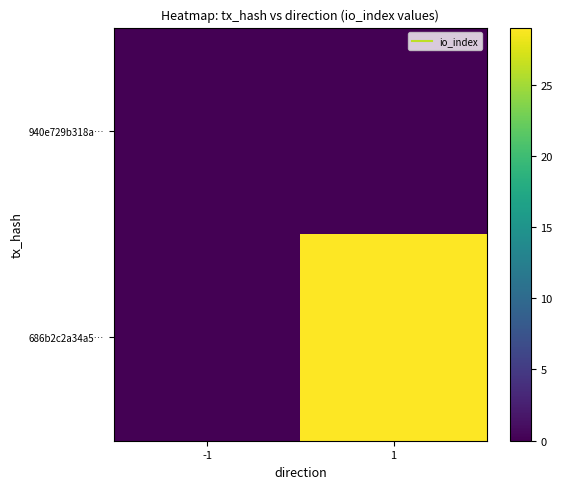

At how many categories does at least one series exceed 28?

1